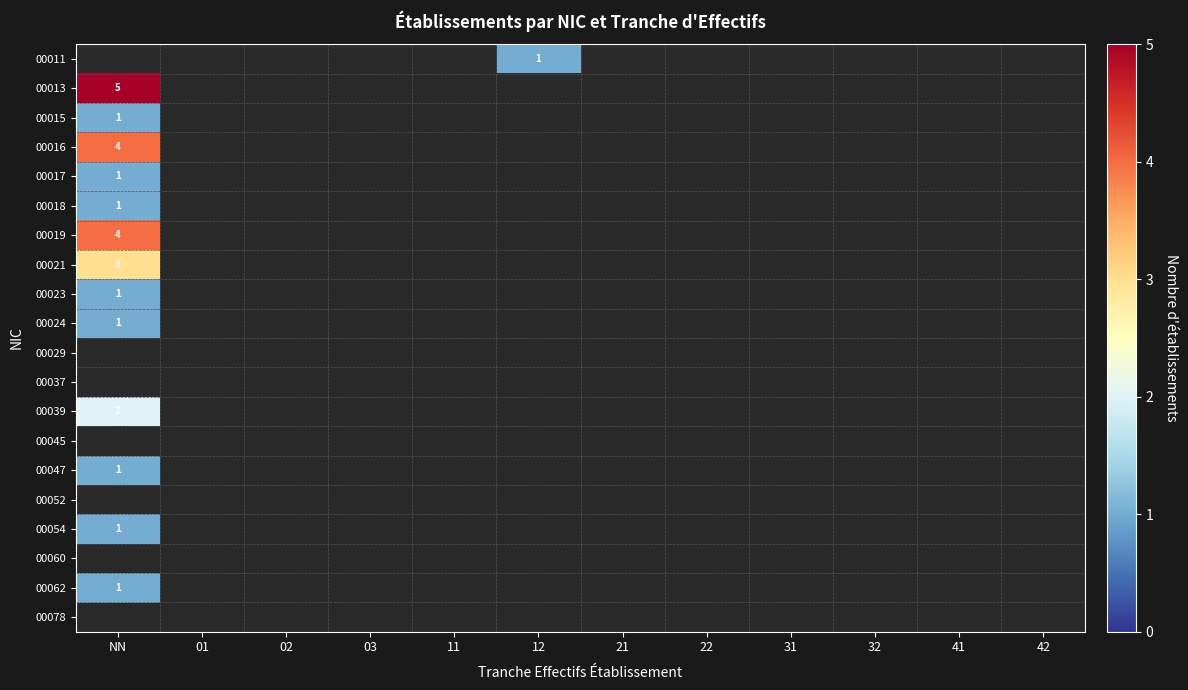

The 00062 series shows 1 at NN. True or false?

True